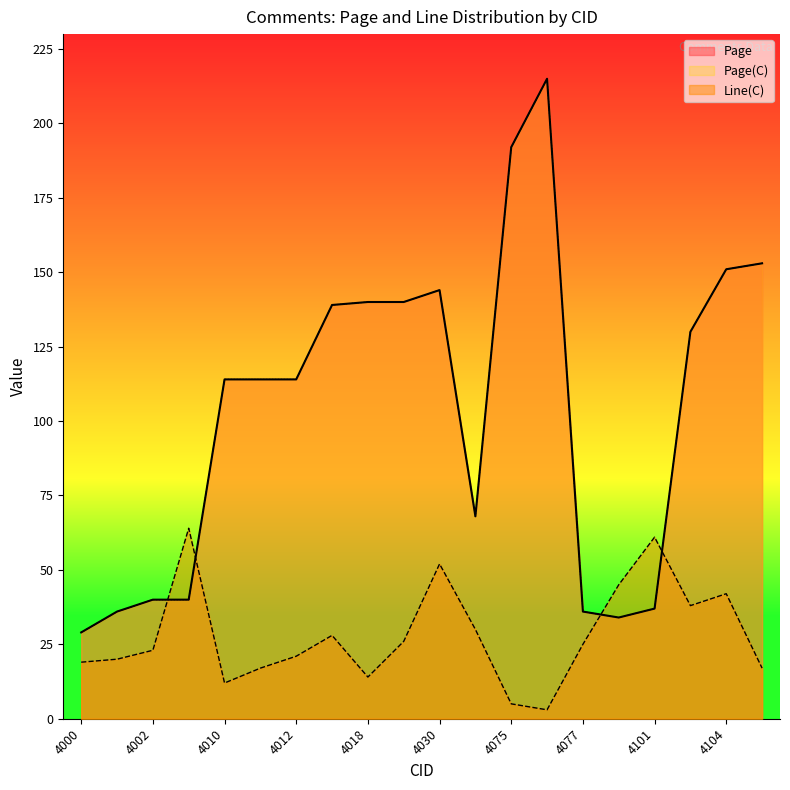

How many interior local peaks does the Line(C) series have?

5